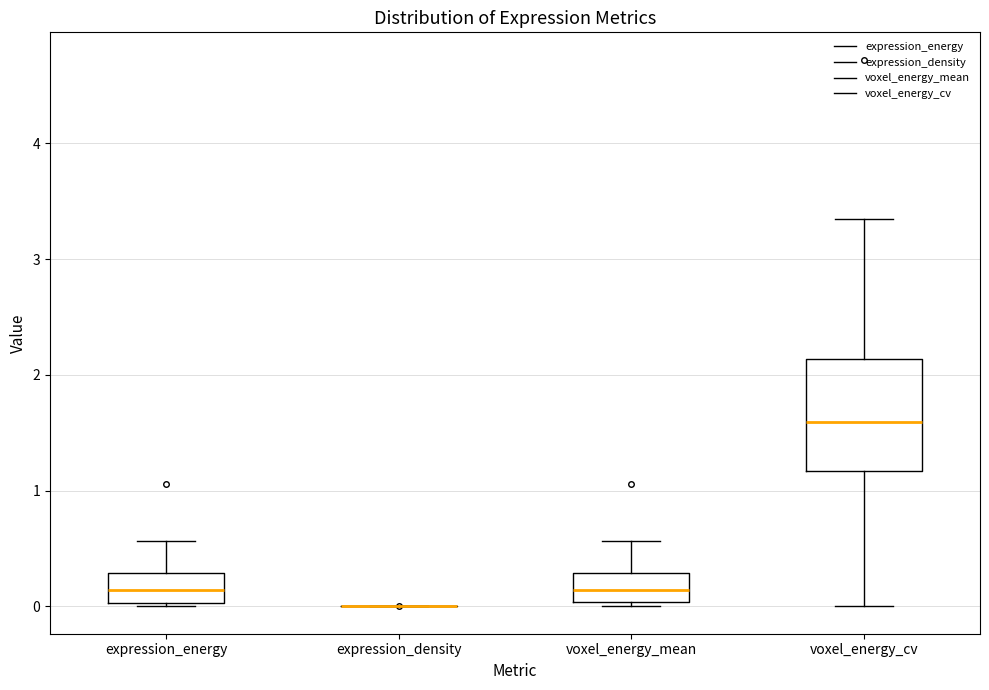

Reading left to right, transcribe this box plot: for each box, give where its median line is, the range the box spans, and where its two whiskers end, as read against the y-axis. The values are not printed on the chart, so give them approximately, as read against the axis.

expression_energy: median 0.1, box 0.0 to 0.3, whiskers 0.0 to 0.6
expression_density: box collapsed to a line at 0.0, whiskers 0.0 to 0.0
voxel_energy_mean: median 0.1, box 0.0 to 0.3, whiskers 0.0 (just below the box's lower edge) to 0.6
voxel_energy_cv: median 1.6, box 1.2 to 2.1, whiskers 0.0 to 3.3